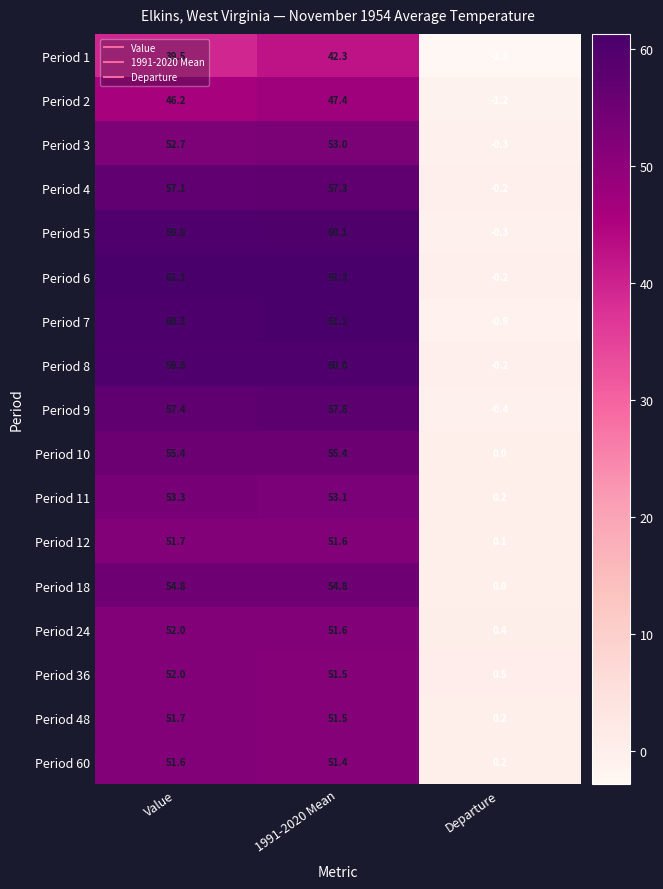

Which series has the largest range (max minus min)?

Period 7